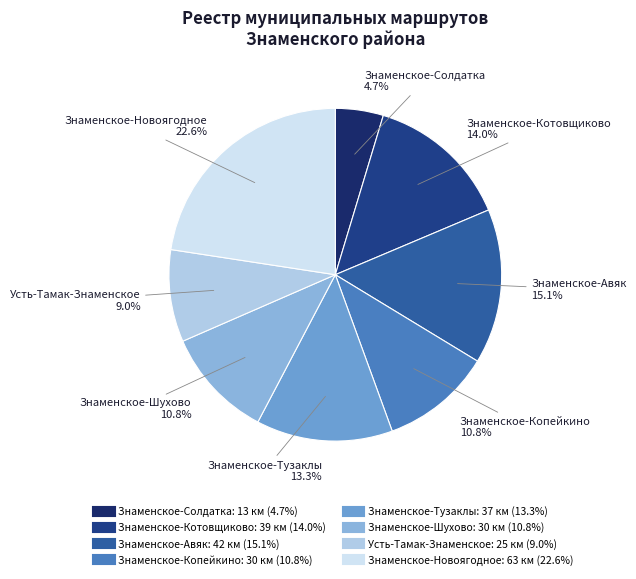

Between Усть-Тамак-Знаменское and Знаменское-Шухово, which is larger?

Знаменское-Шухово